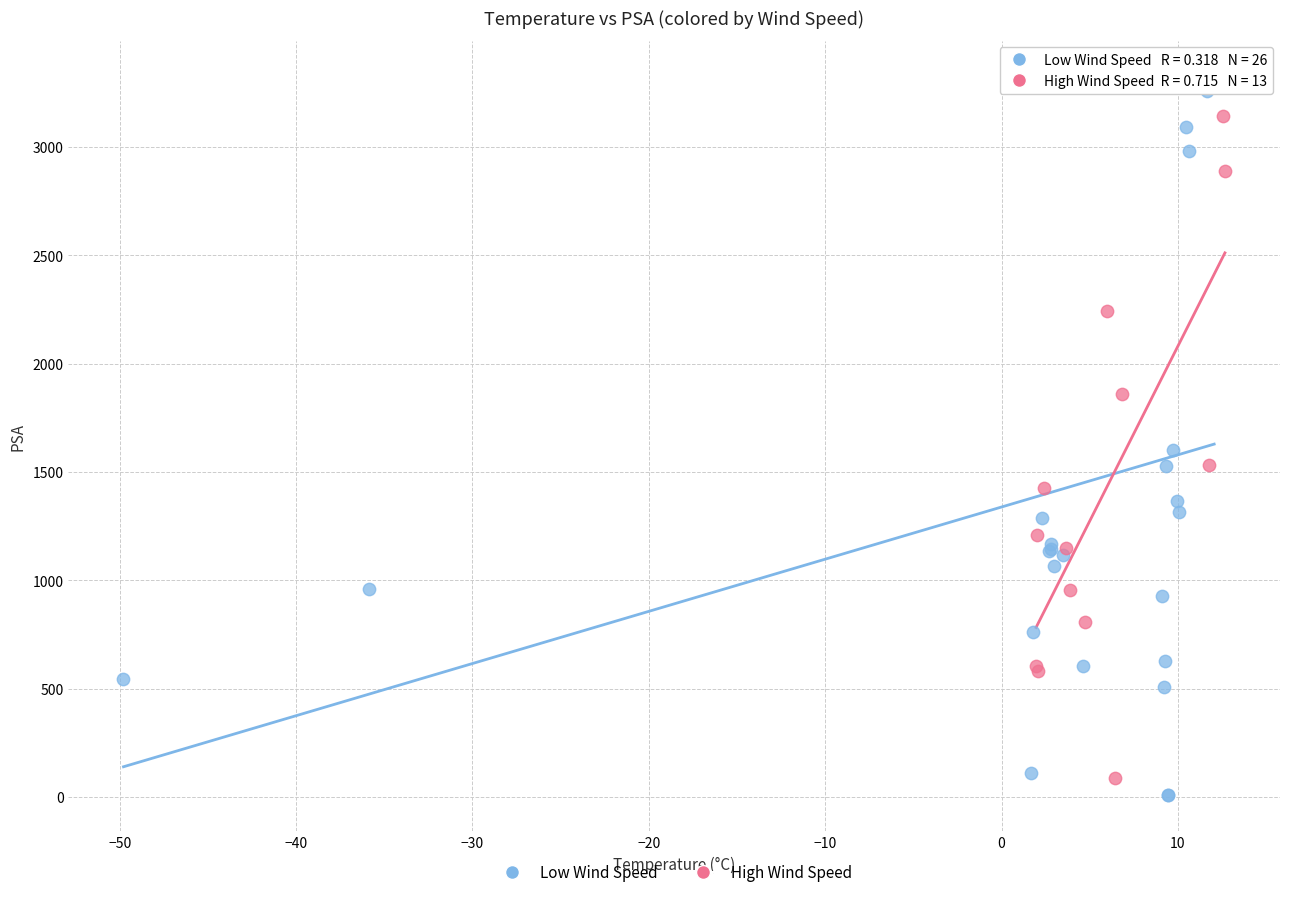

Which series contains the highest Y value?

Low Wind Speed